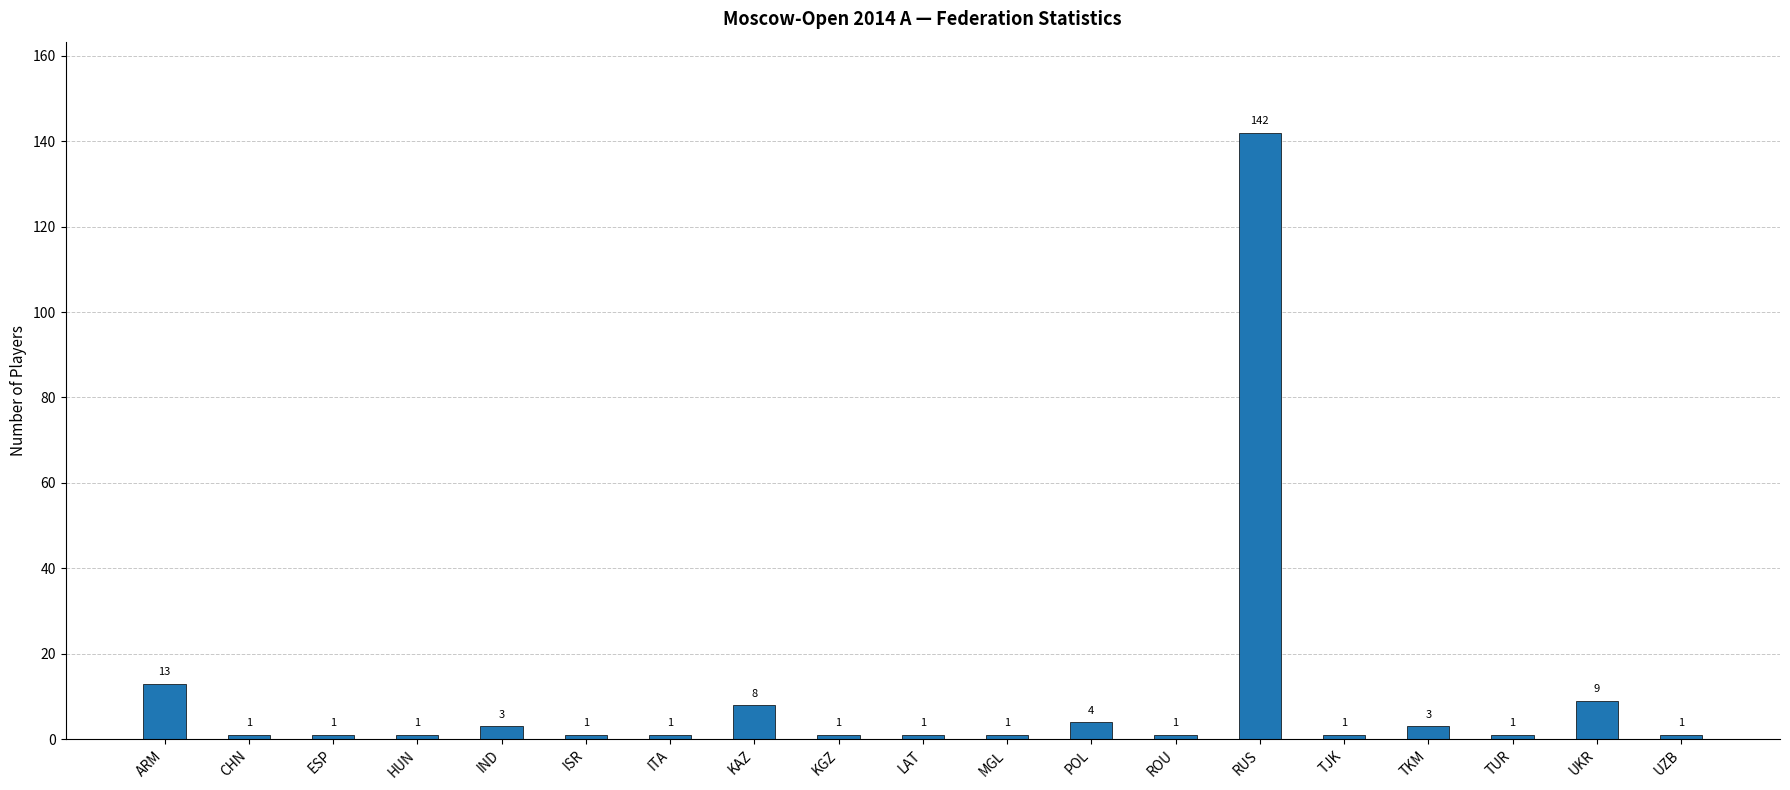

Reading left to right, list all the values displayed in this chart.

13	1	1	1	3	1	1	8	1	1	1	4	1	142	1	3	1	9	1